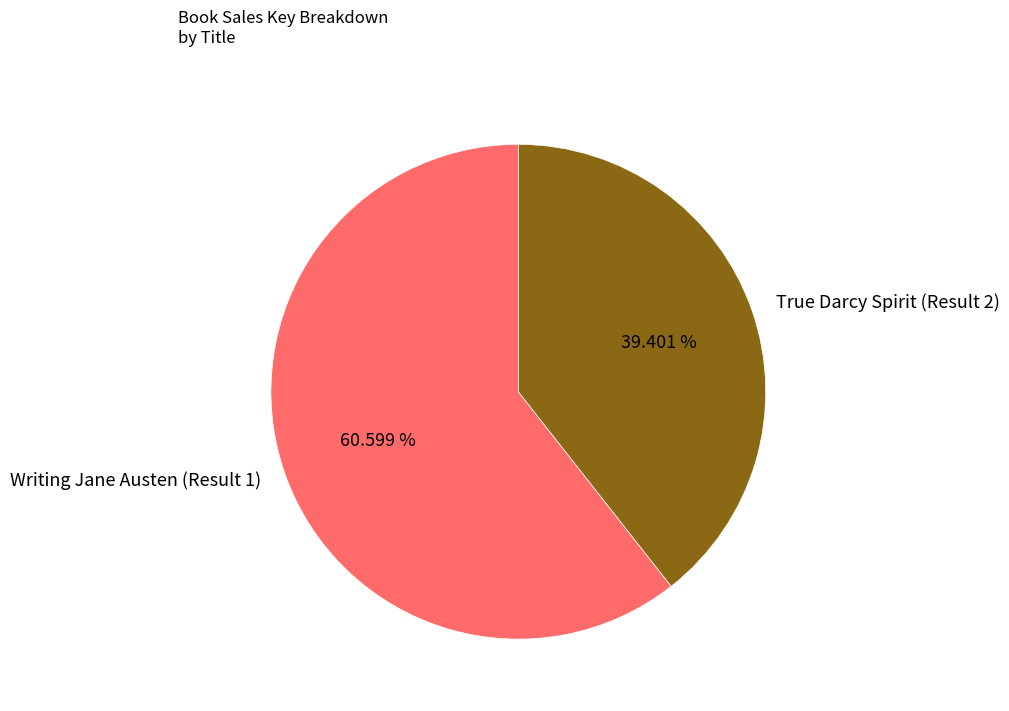

How many slices are in this pie chart?

2